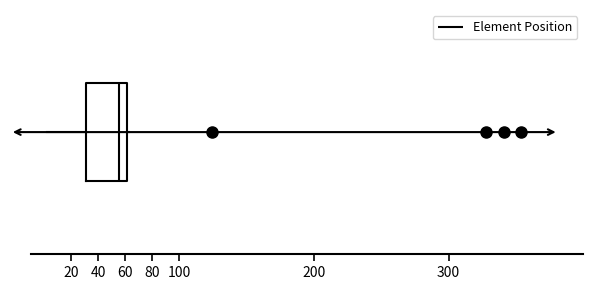

Where does the median line of the box sit on the x-axis? The values are not printed on the chart, so give them approximately, as read against the axis.

56